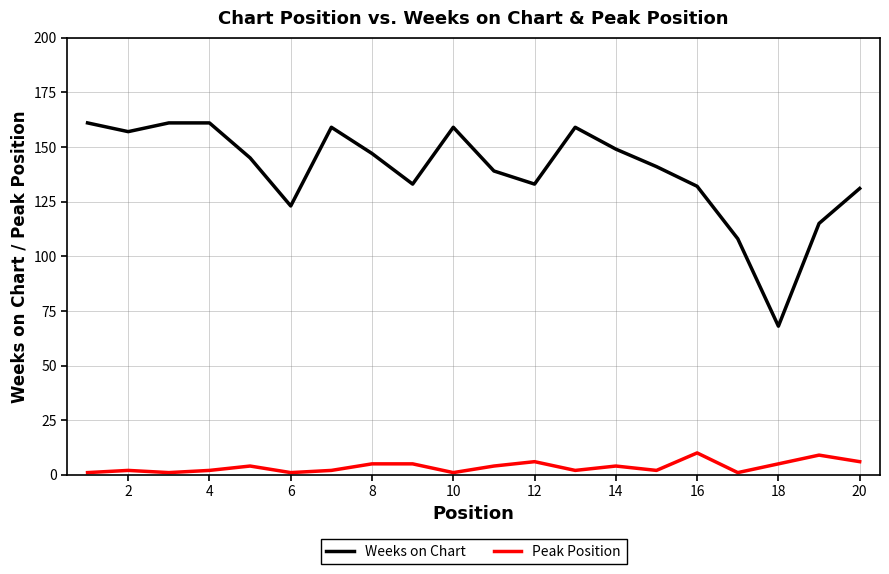

What are all the series names shown in the legend?

Weeks on Chart, Peak Position